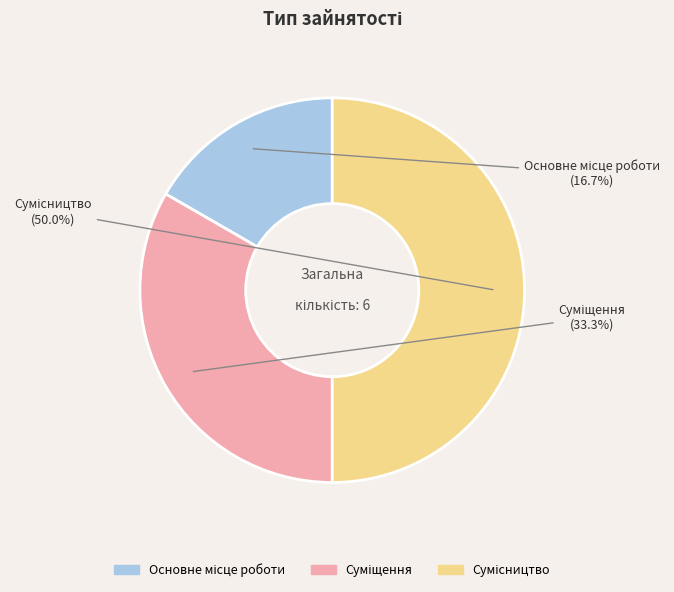

What is the ratio of the value at Основне місце роботи to the value at Суміщення?

0.5